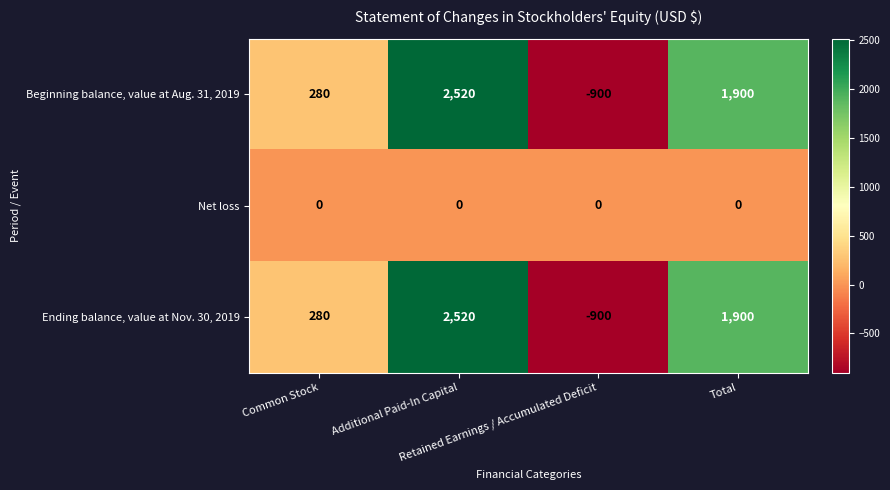

What is the difference between the highest and lowest values at Retained Earnings / Accumulated Deficit?

900